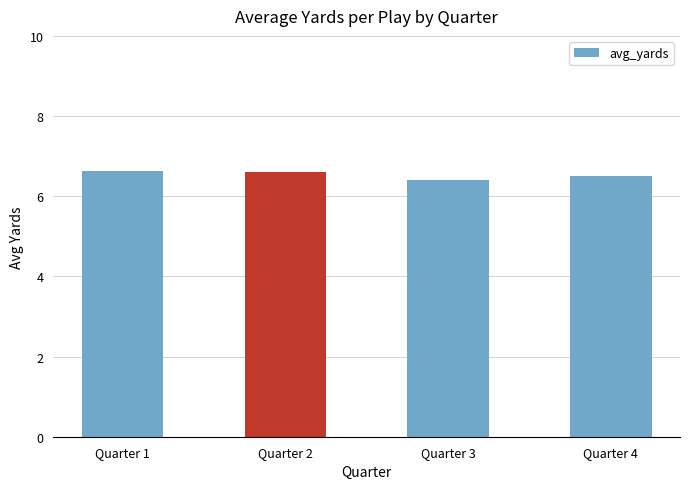

Is it true that the value at Quarter 1 is 6.6?

True